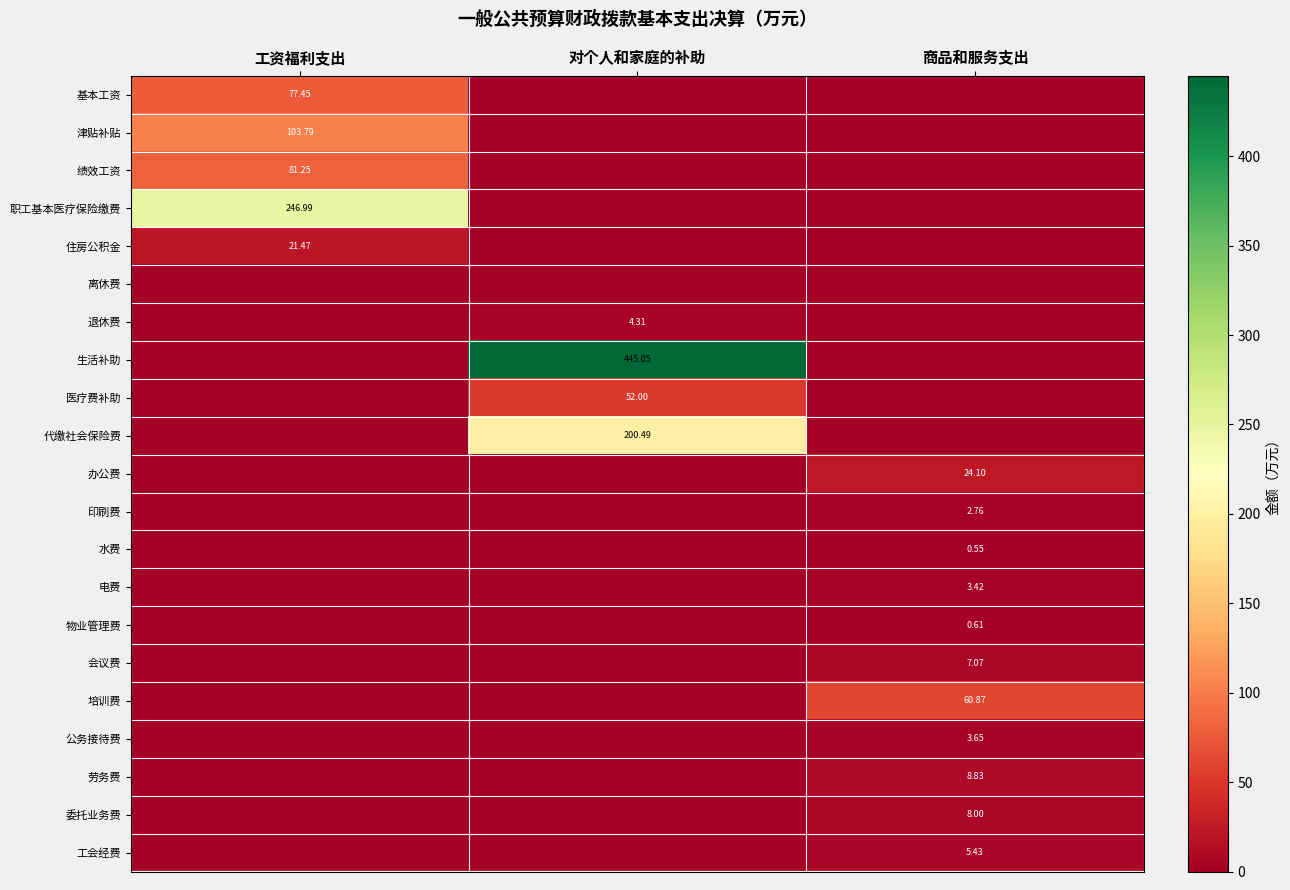

The 津贴补贴 series shows 41.0 at 商品和服务支出. True or false?

False